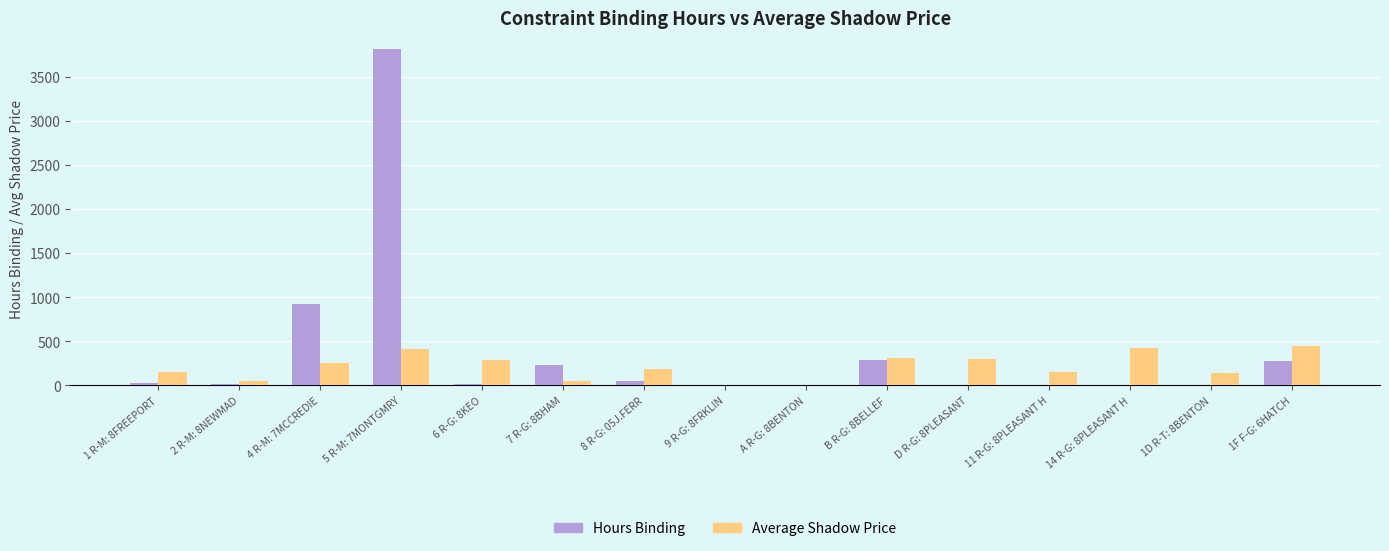

Which category has the highest value across all series?

5 R-M: 7MONTGMRY